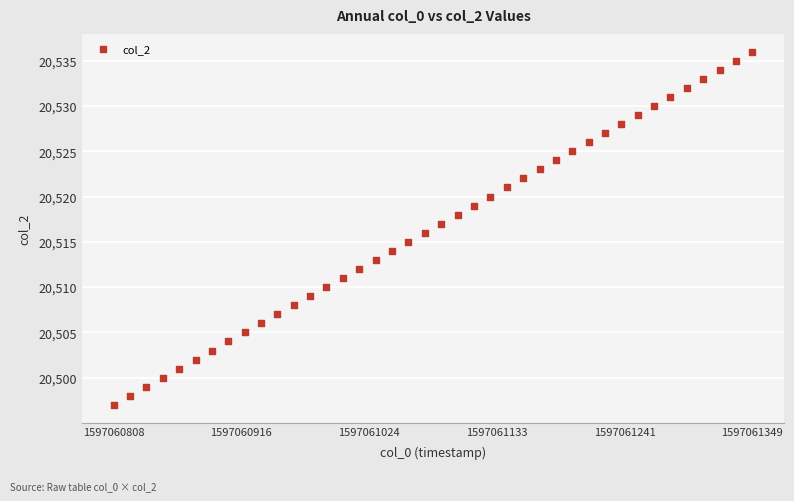

What is the range of Y values (max minus min)?

39